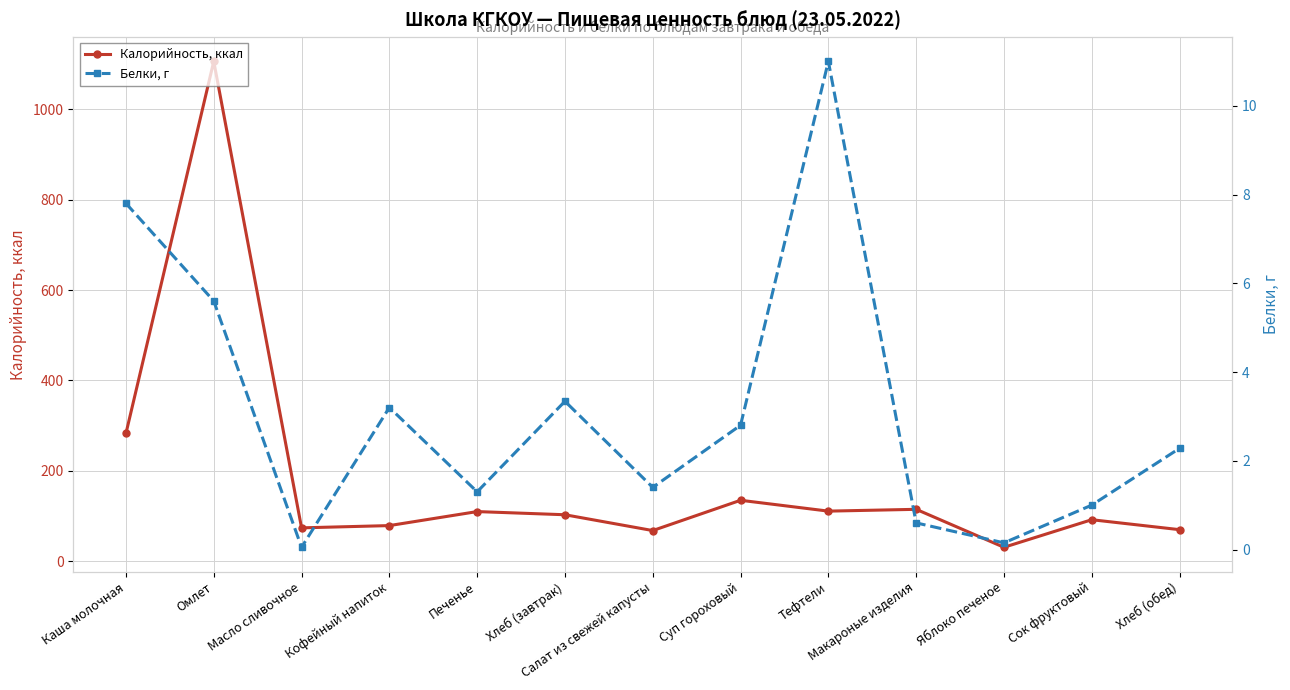

What position from the left is Салат из свежей капусты?

7